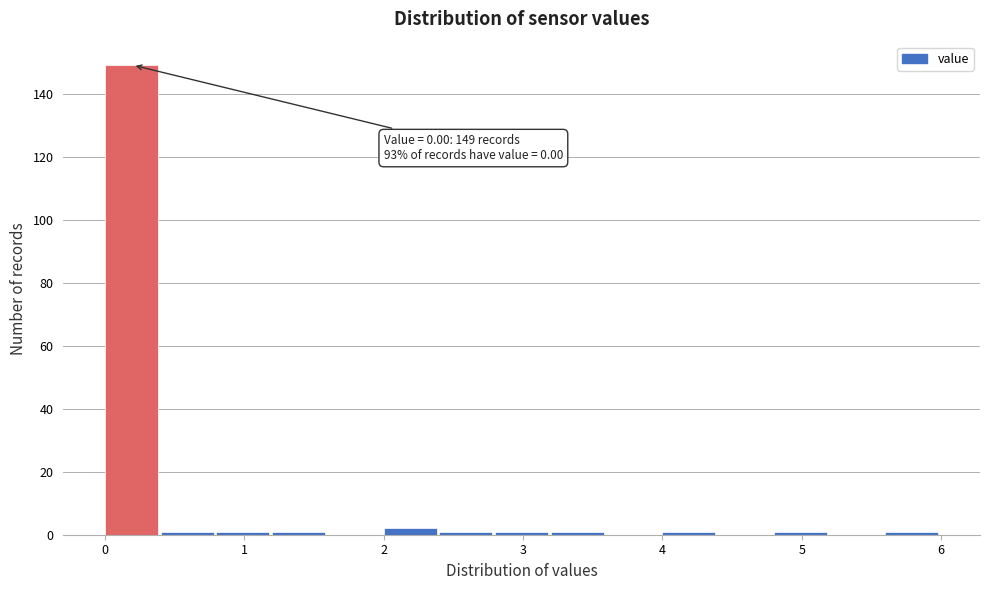

Over which range of the x-axis is the bar tallest?

0.0 to 0.4